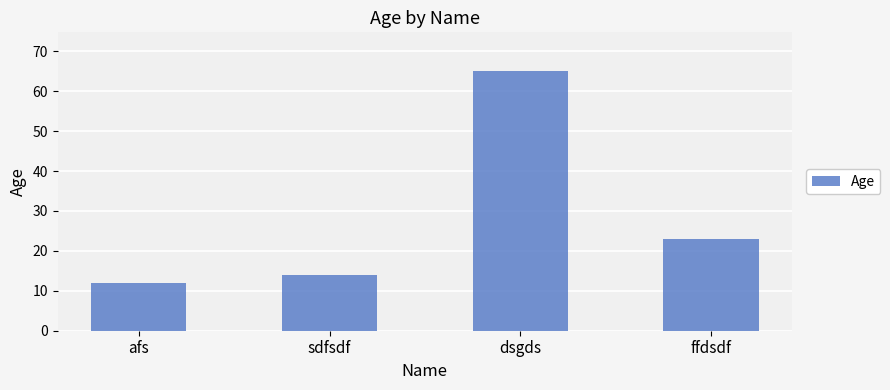

At which category does the chart reach its minimum across all series?

afs